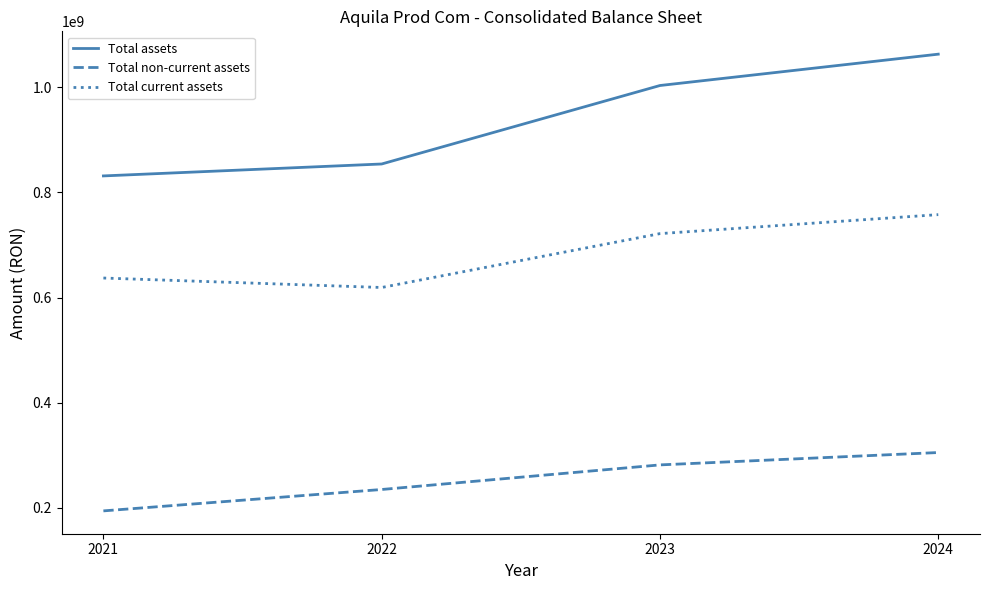

True or false: Total current assets and Total assets intersect in this chart.

False